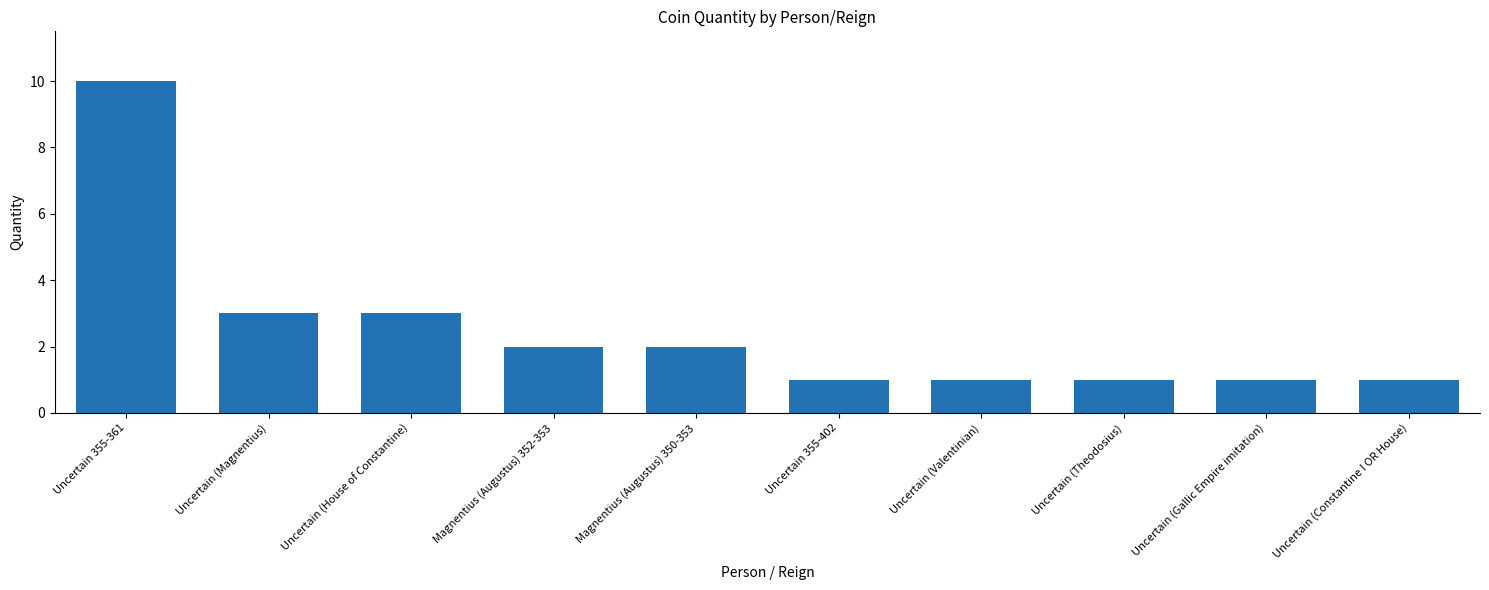

How many values are below 2?

5